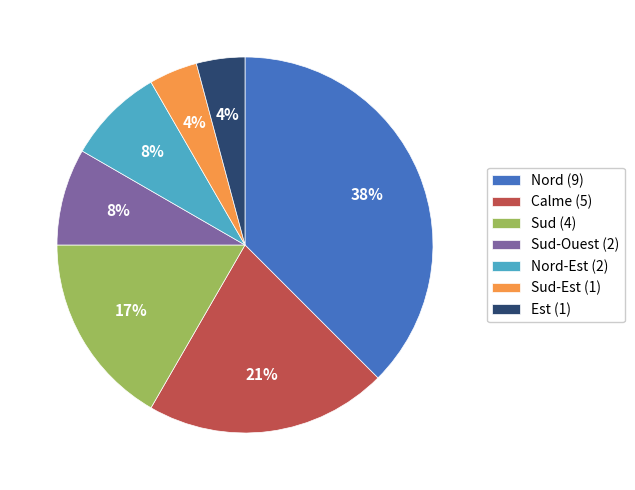

Does Sud-Est (1) represent more than half of the total?

No